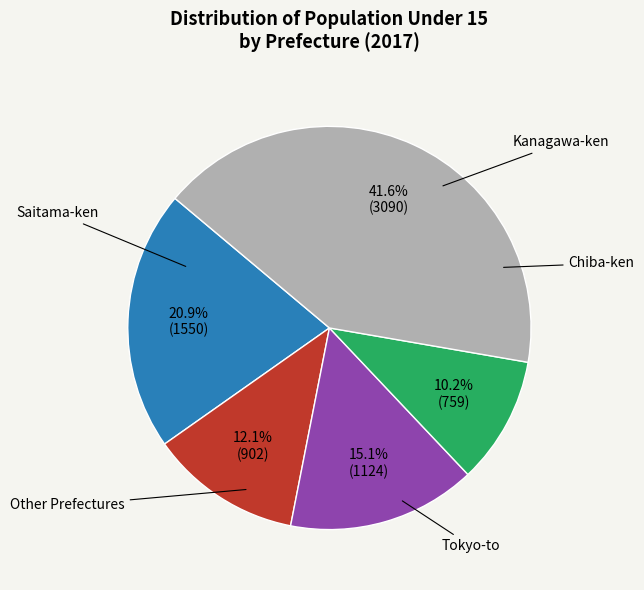

Is there any slice that represents more than half of the pie?

No